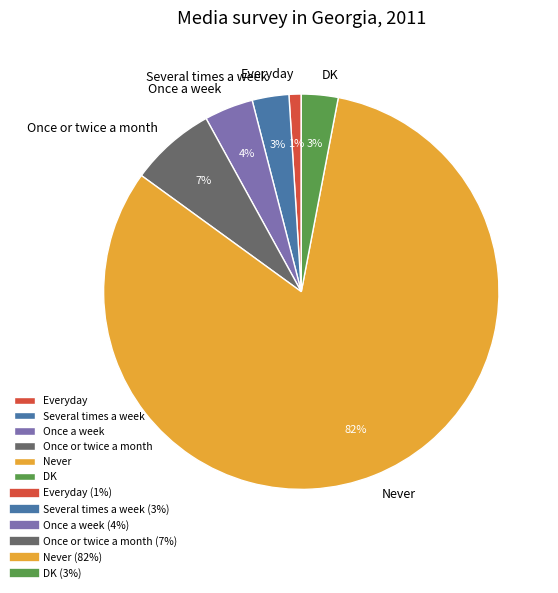

What is the smallest slice in the pie chart?

Everyday